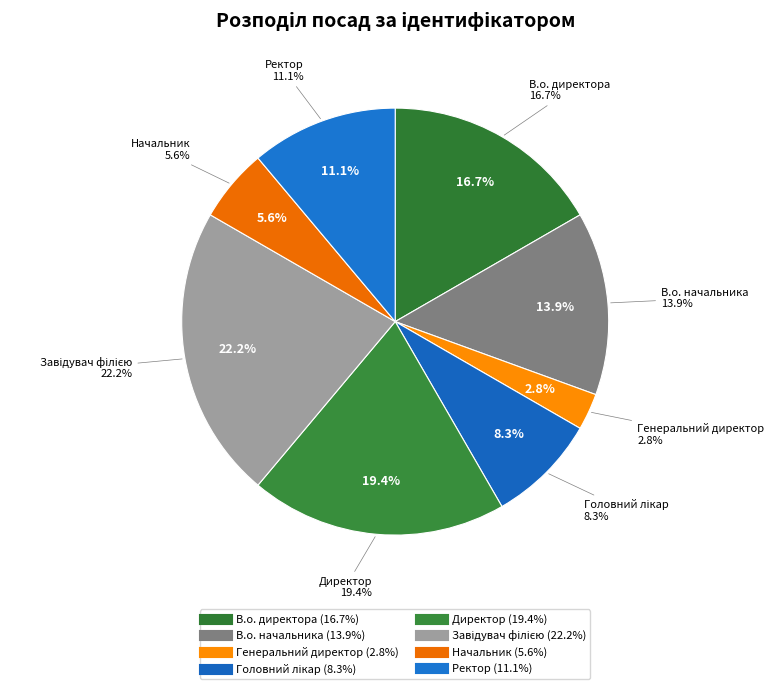

Is the sum of Генеральний директор and Завідувач філією greater than half?

No